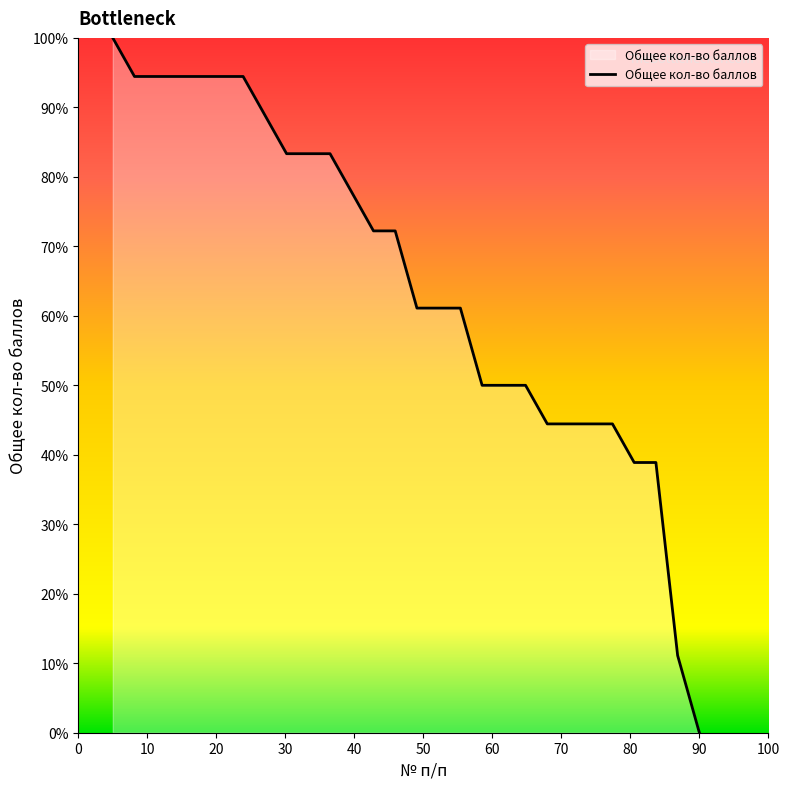

Does the chart display data point markers on the line(s)?

No